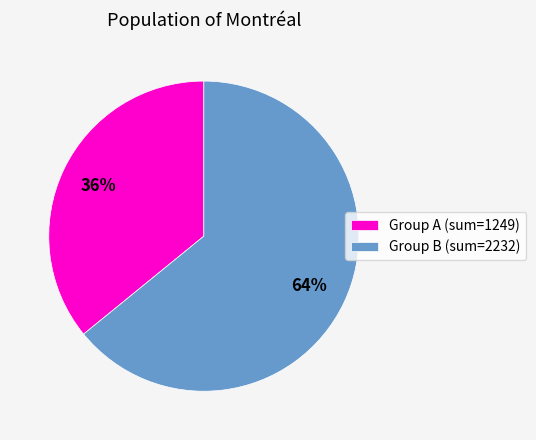

Which has a higher value, Group B (sum=2232) or Group A (sum=1249)?

Group B (sum=2232)